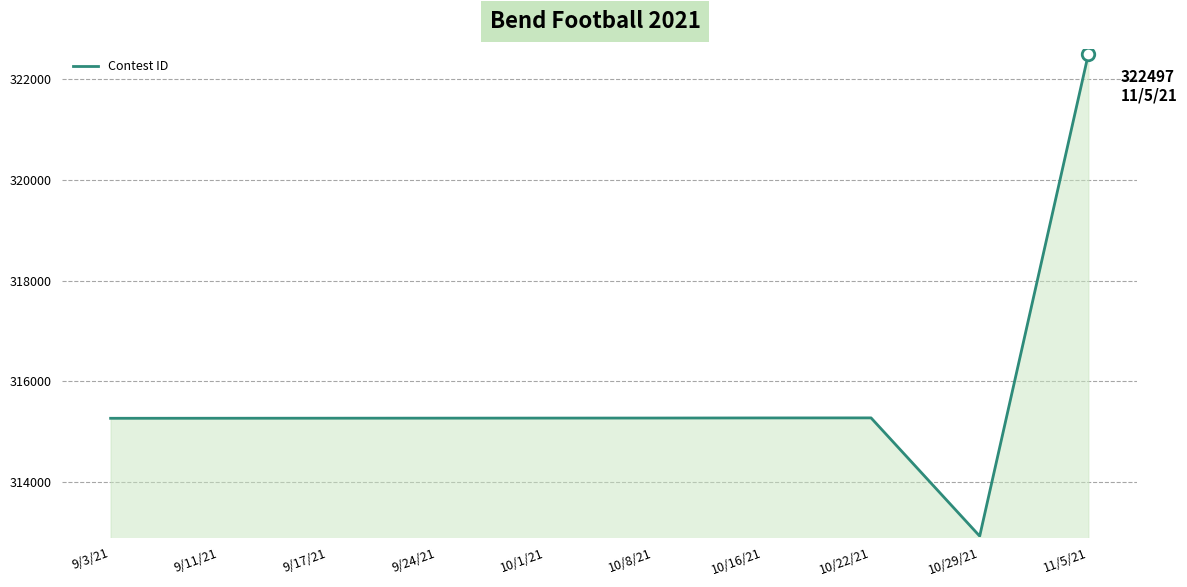

How many lines are shown in the chart?

1